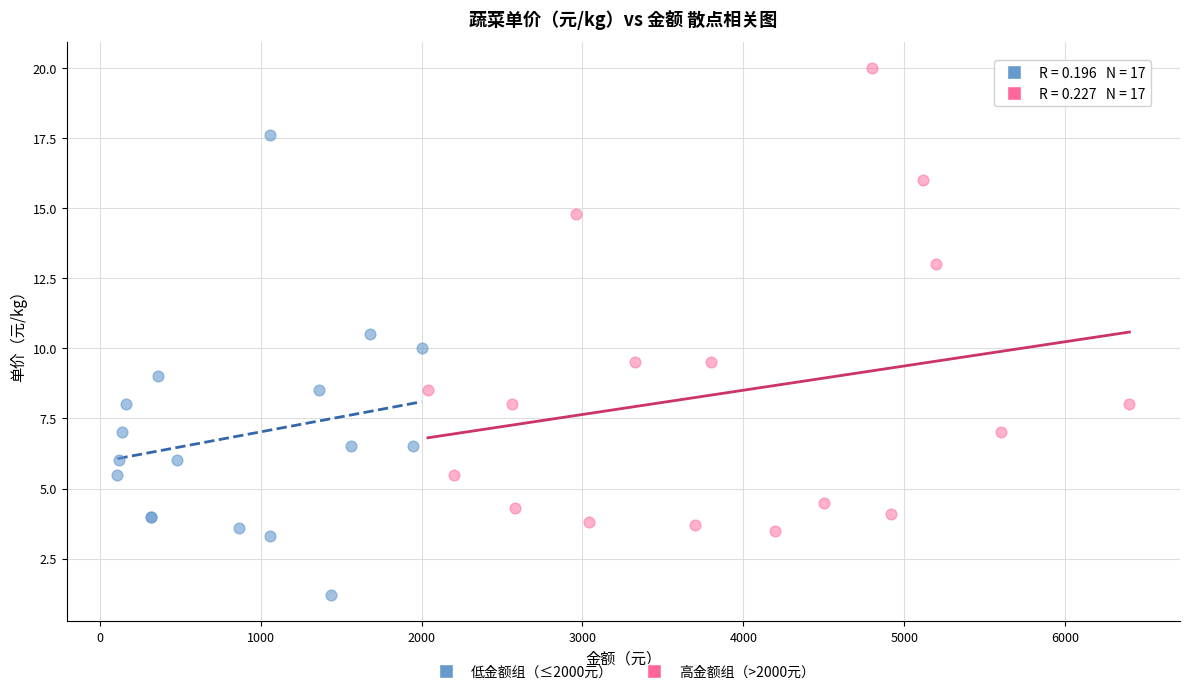

Which series reaches the minimum Y coordinate?

低金额组（≤2000元）